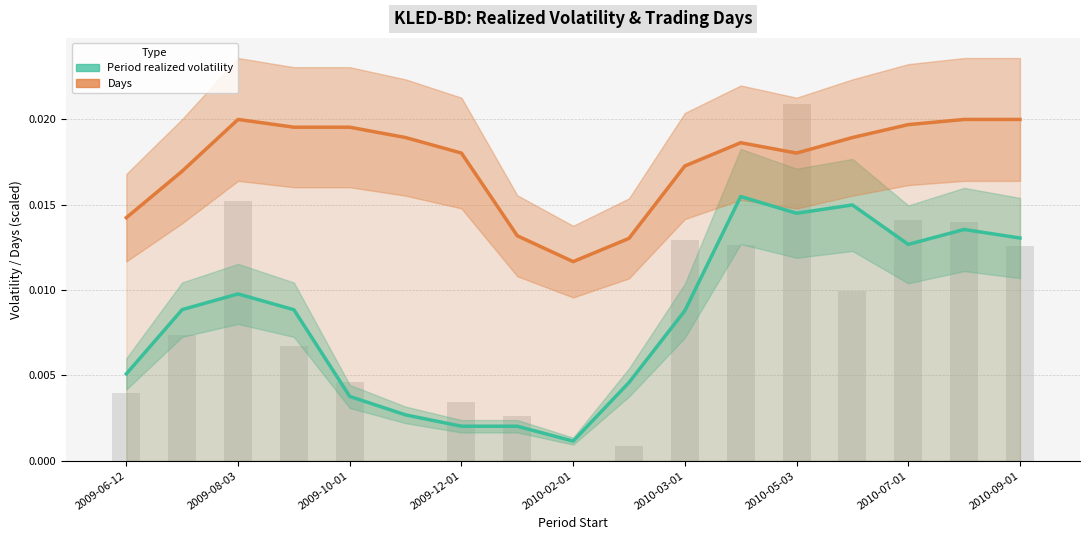

What is the sum of all Days values?

0.3